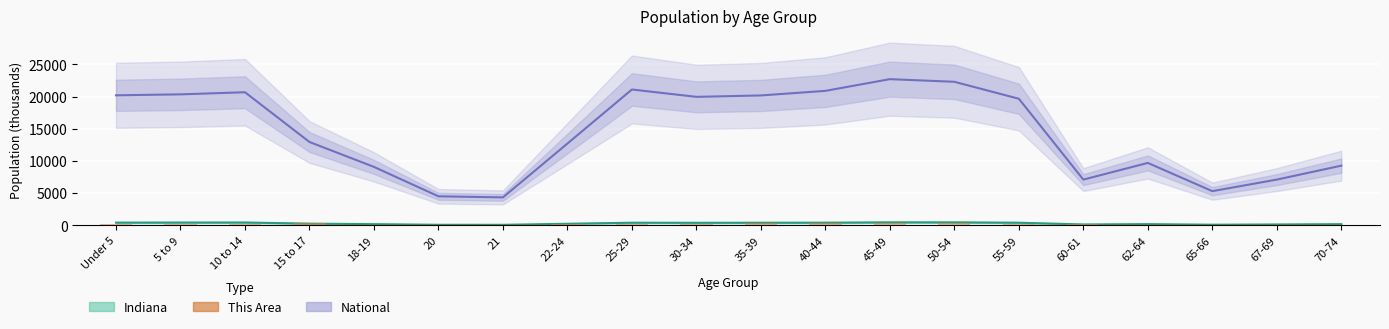

True or false: the data shows 165 at 30-34.

True